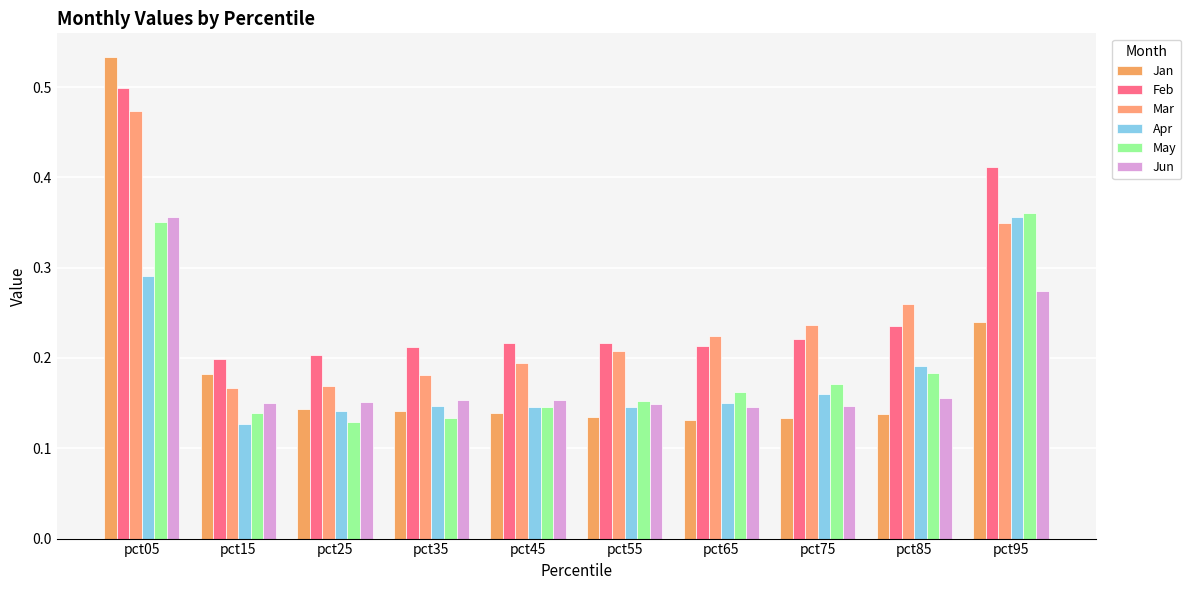

Are the bars grouped side by side (vs. stacked)?

Yes